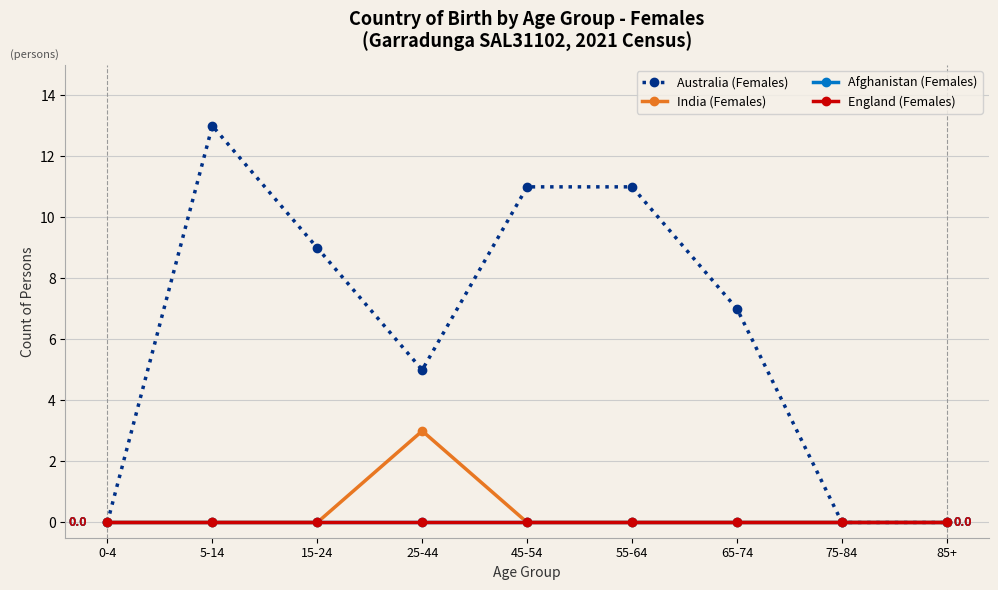

Does the chart display data point markers on the line(s)?

Yes